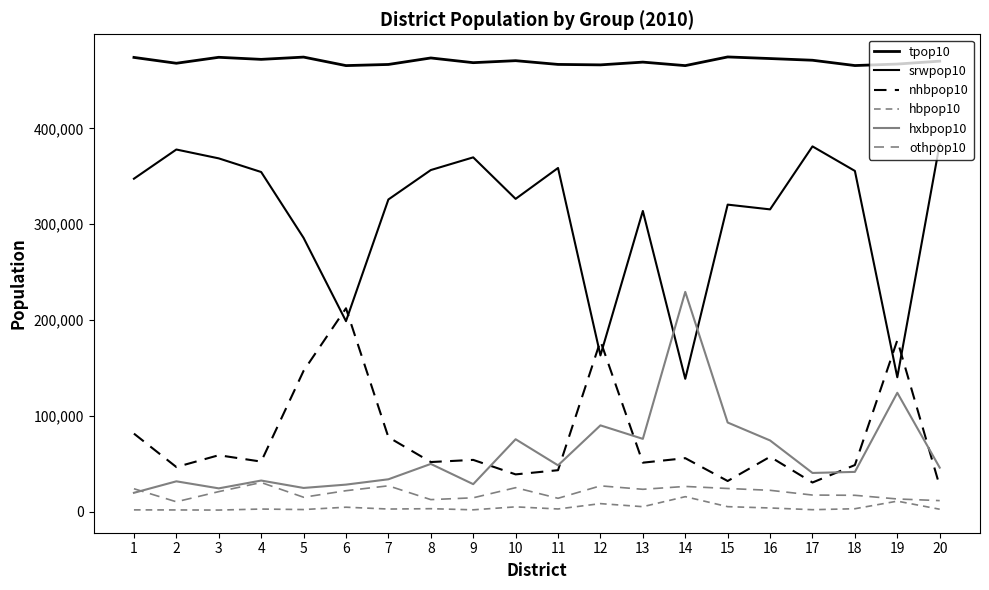

True or false: tpop10 and hxbpop10 cross at least once.

False